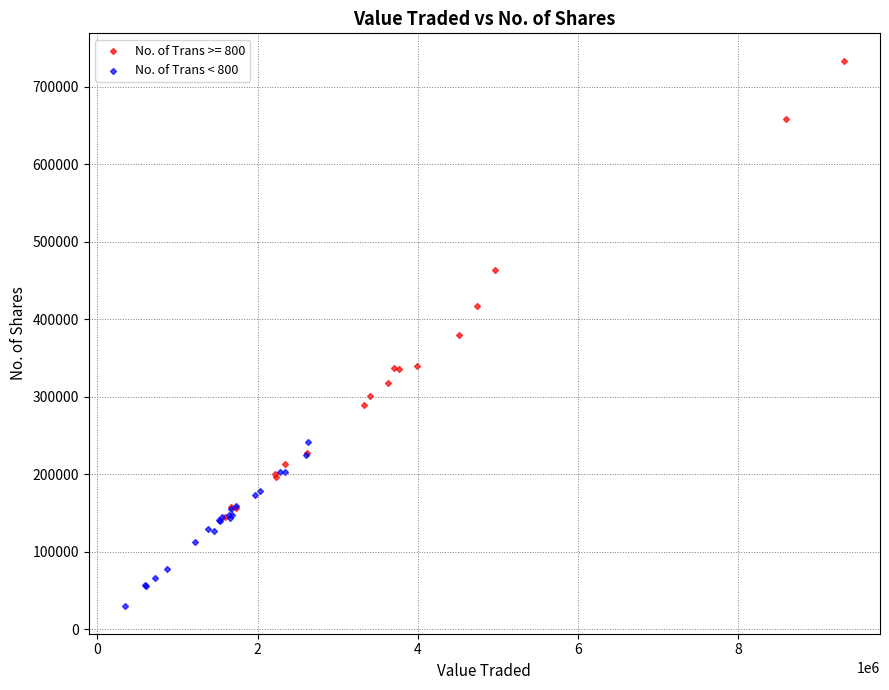

Which series reaches the maximum Y coordinate?

No. of Trans >= 800